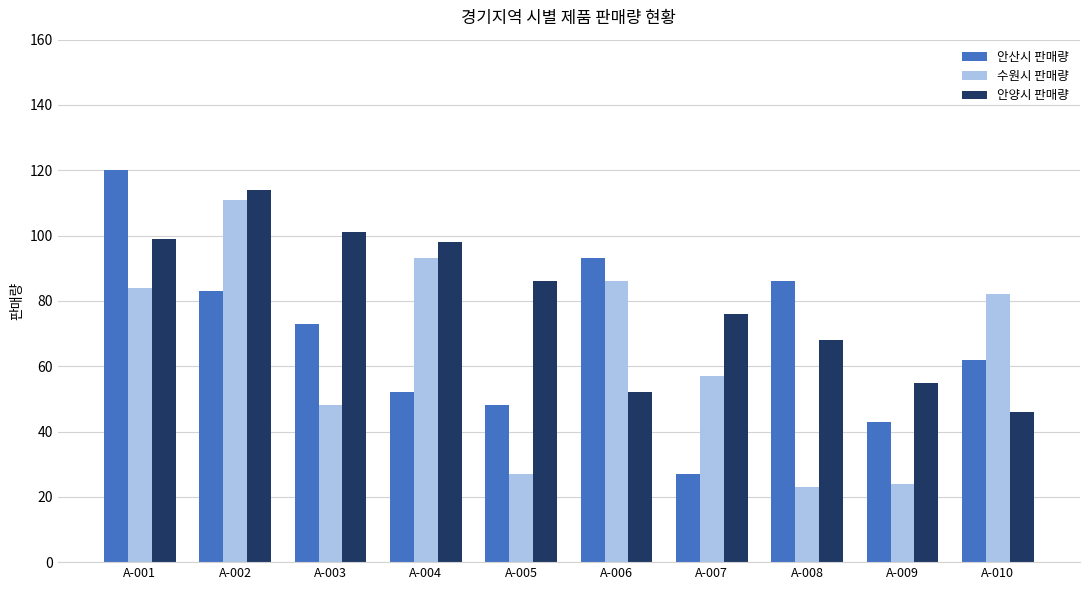

What is the average value of the 수원시 판매량 series?

64